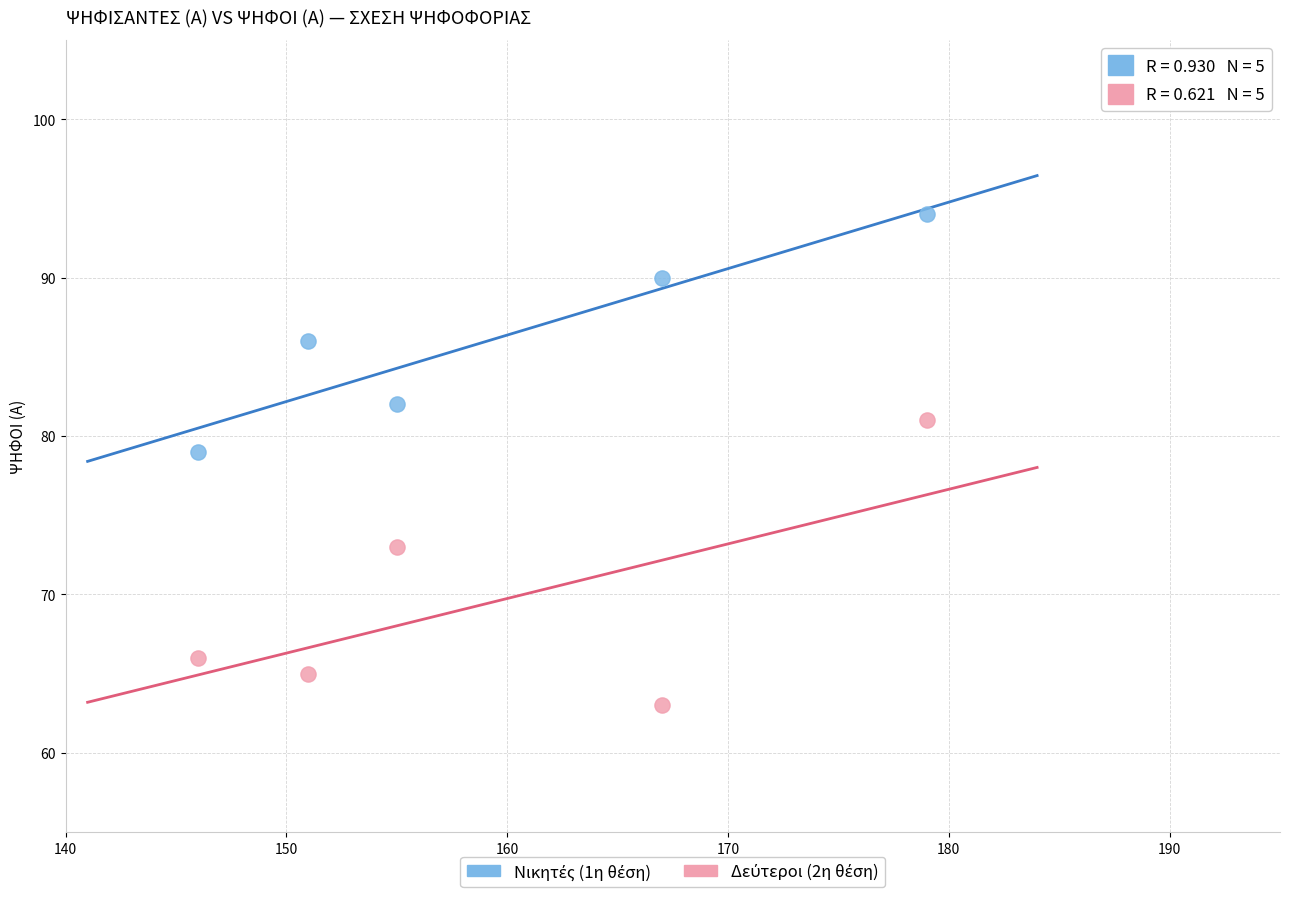

Across all data points, what is the average X value?

160